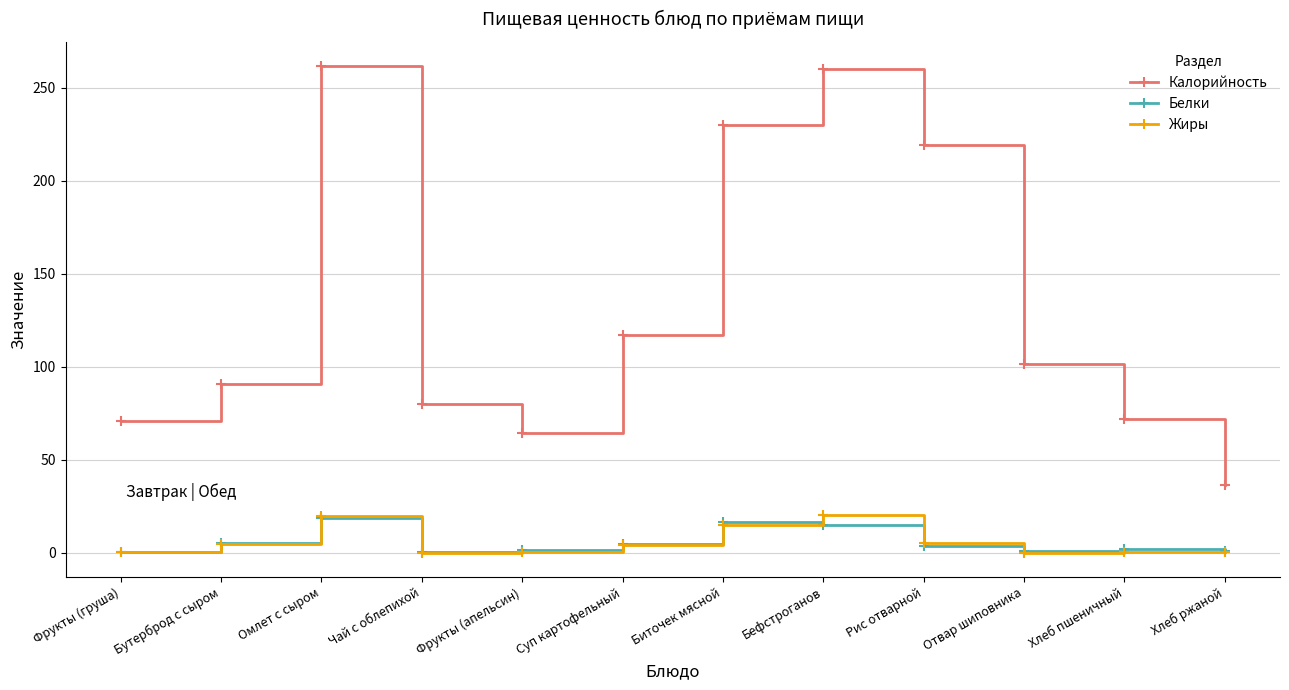

What is the value of the Белки point at the 4th from the left?

0.2